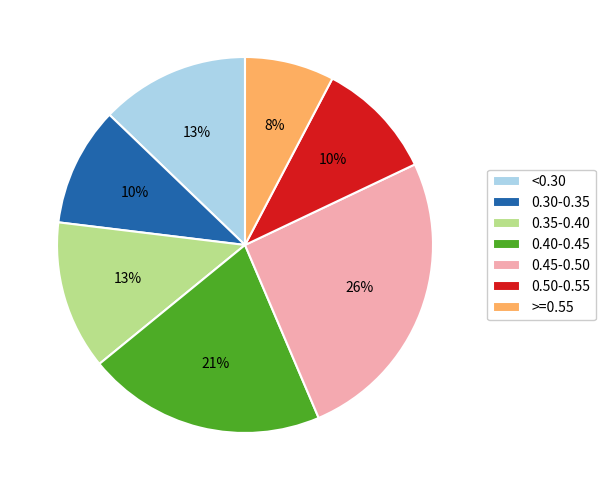

What percentage is the 0.50-0.55 slice, to the nearest percent?

10%